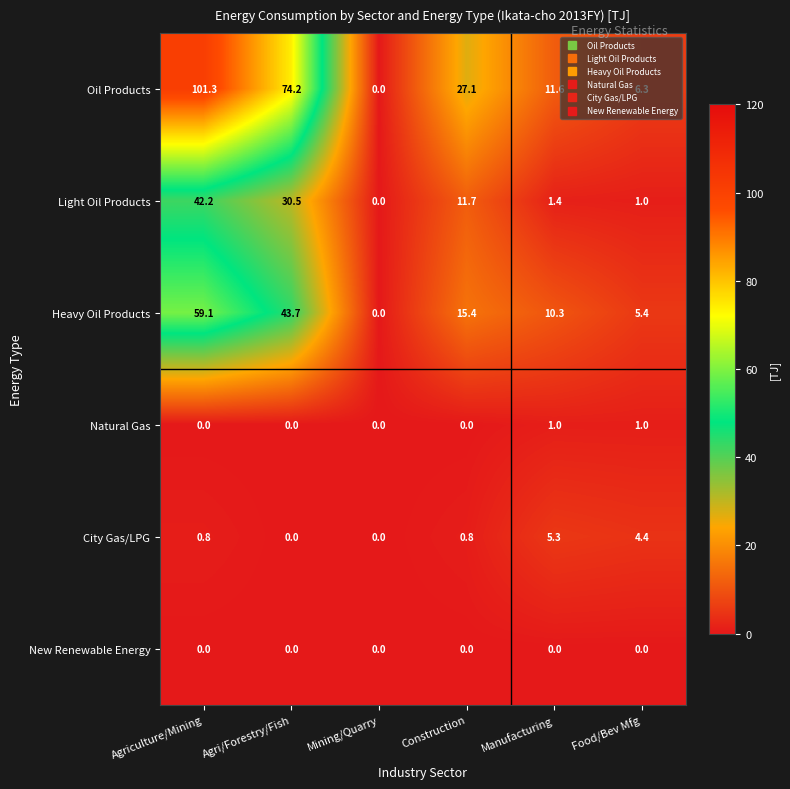

Count the number of data series in this chart.

6